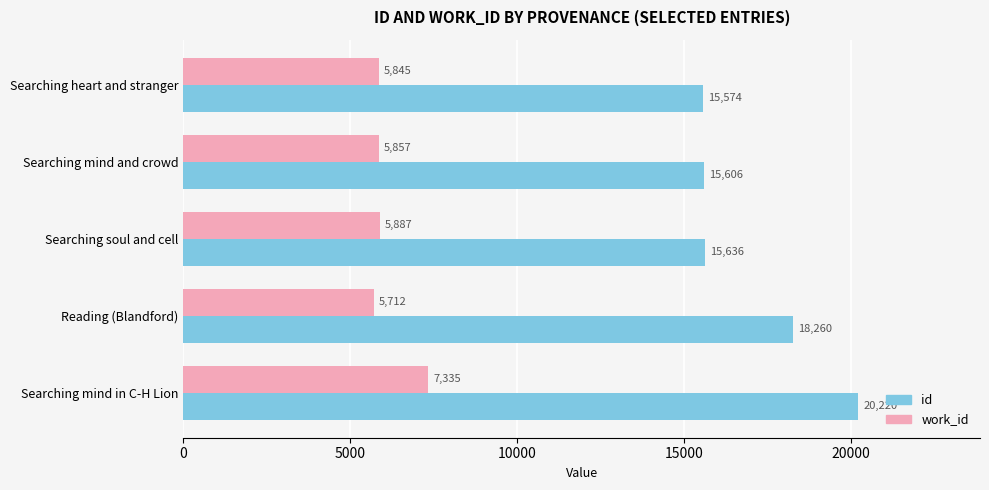

What is the greatest value displayed?

20220